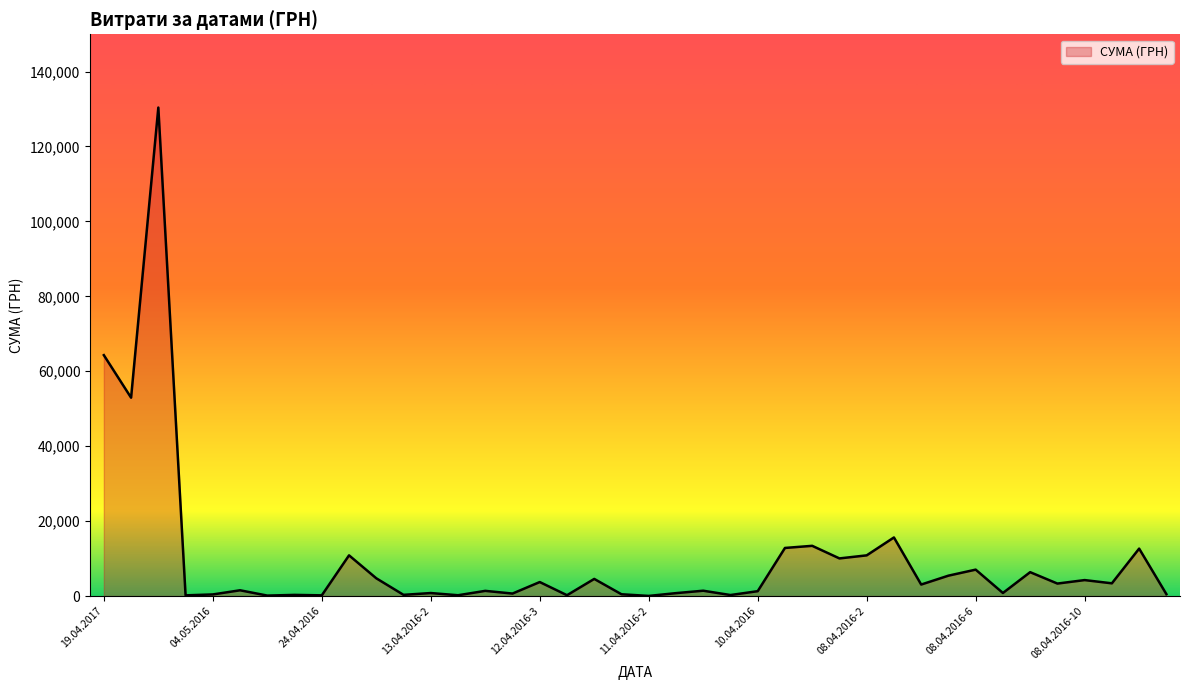

What is the difference between the second highest and second lowest values?

64179.8